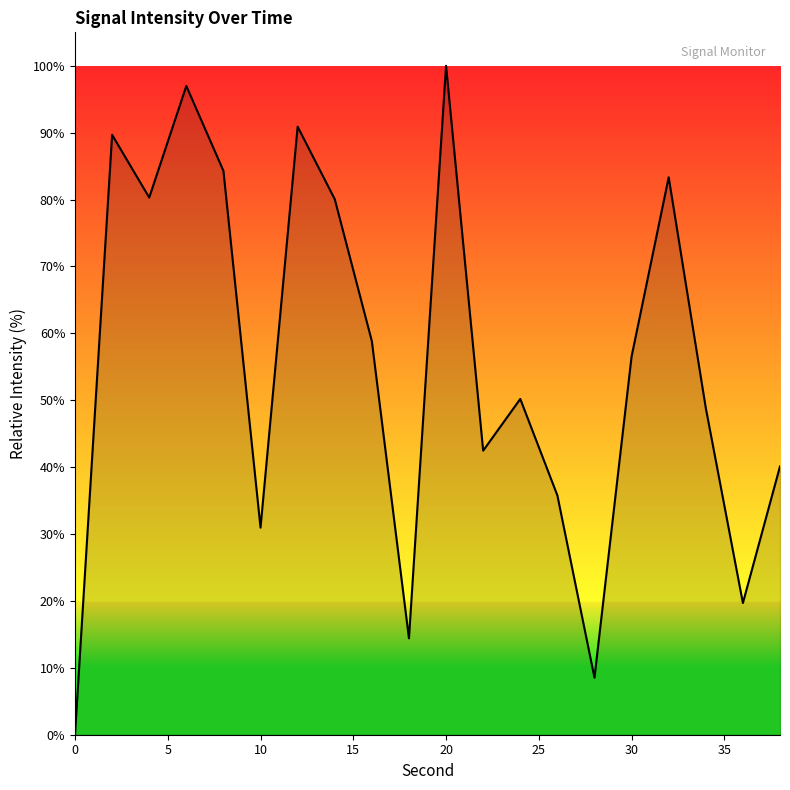

What is the maximum value shown in the chart?

100.0